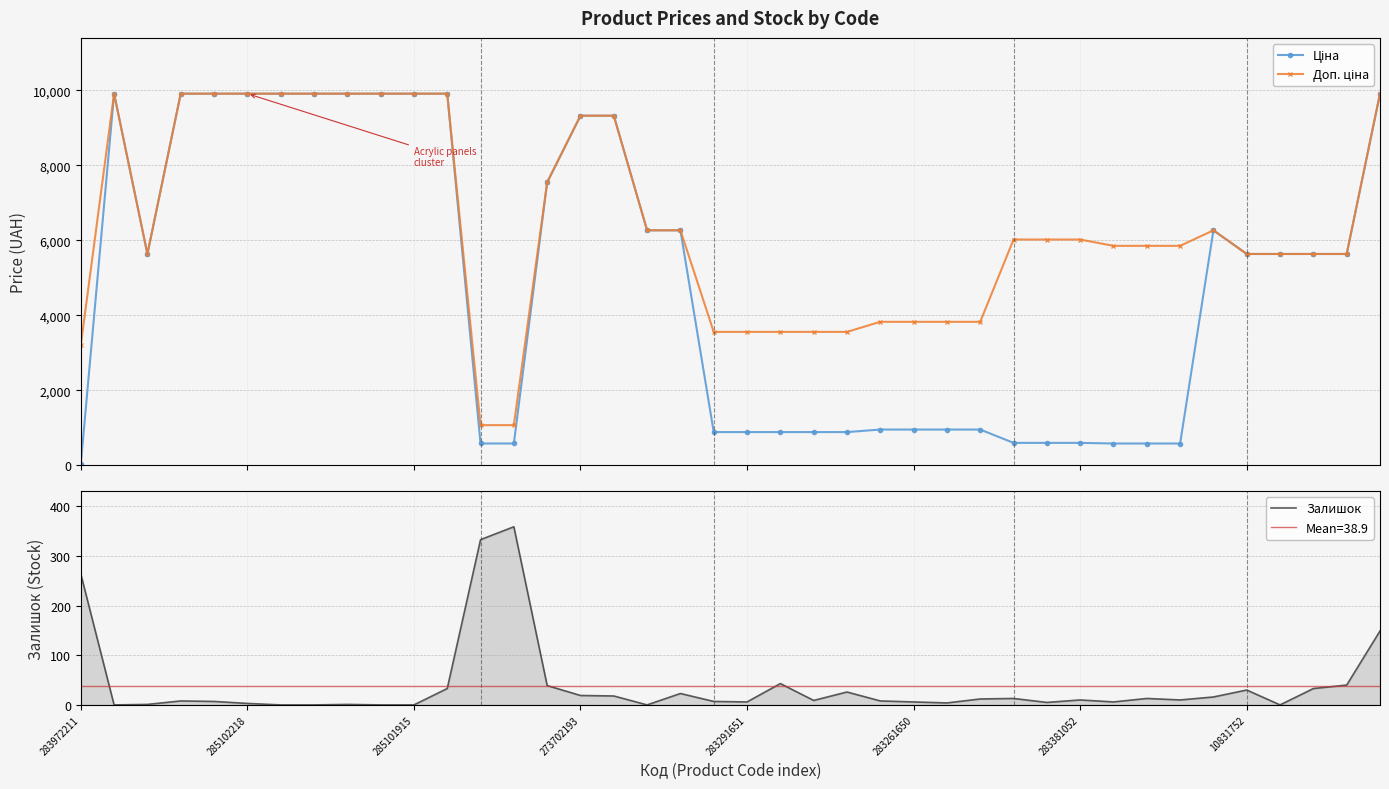

Which series has the largest total across all categories?

Доп. ціна